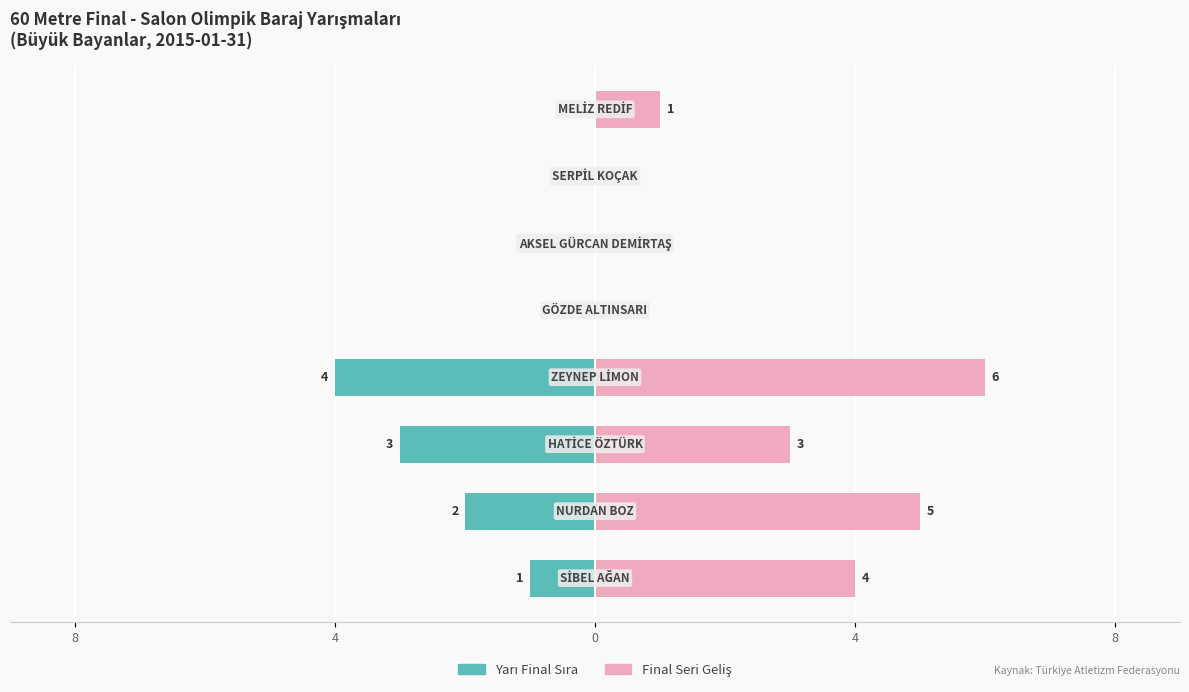

Count the number of categories in the chart.

8